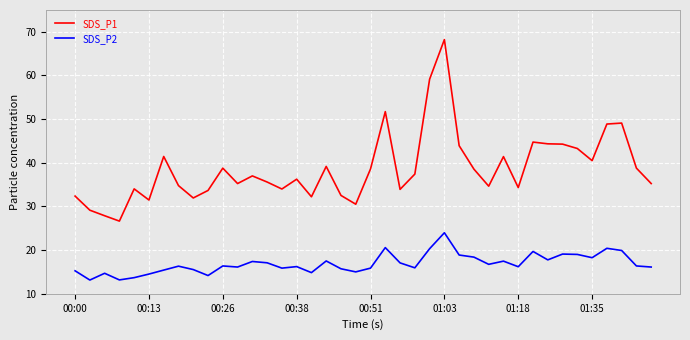

Which series has the largest total across all categories?

SDS_P1